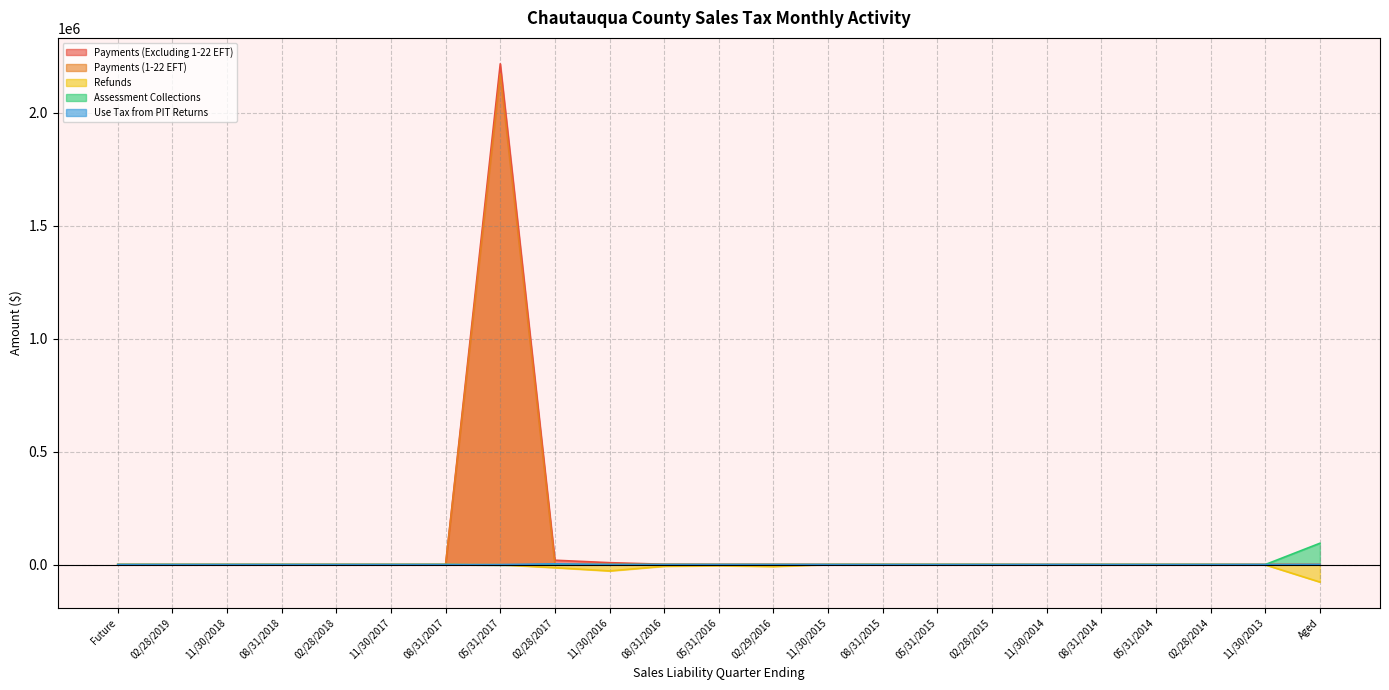

Which label corresponds to the largest value in the chart?

05/31/2017